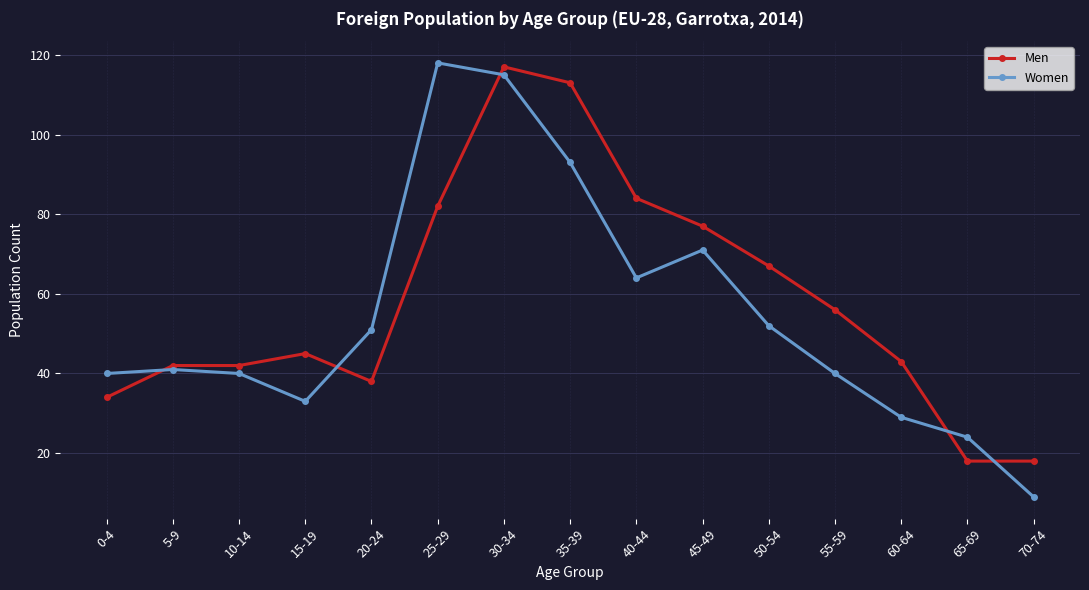

What is the label of the 1st point from the left?

0-4